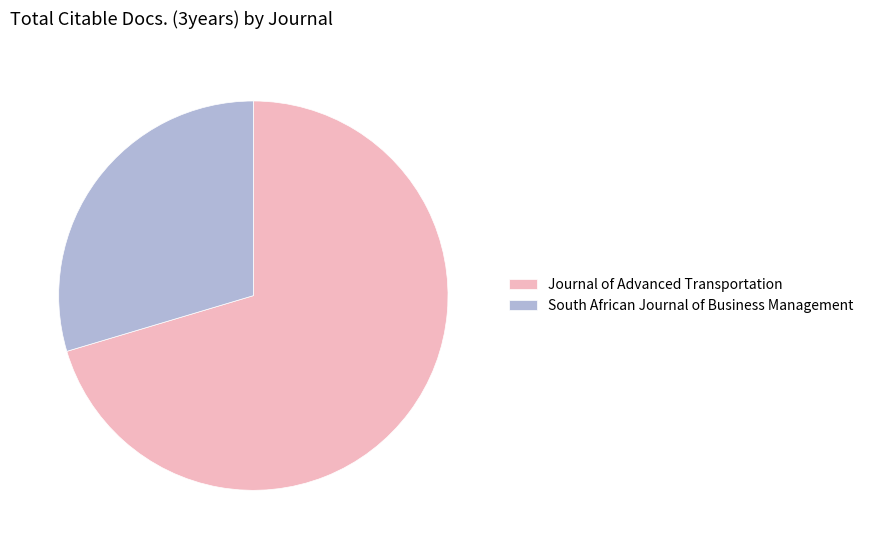

Between Journal of Advanced Transportation and South African Journal of Business Management, which is larger?

Journal of Advanced Transportation